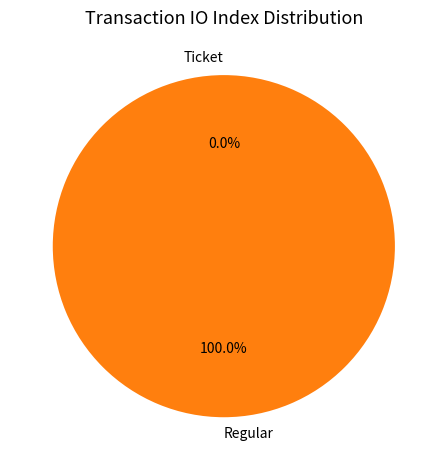

How many segments does this pie chart have?

2